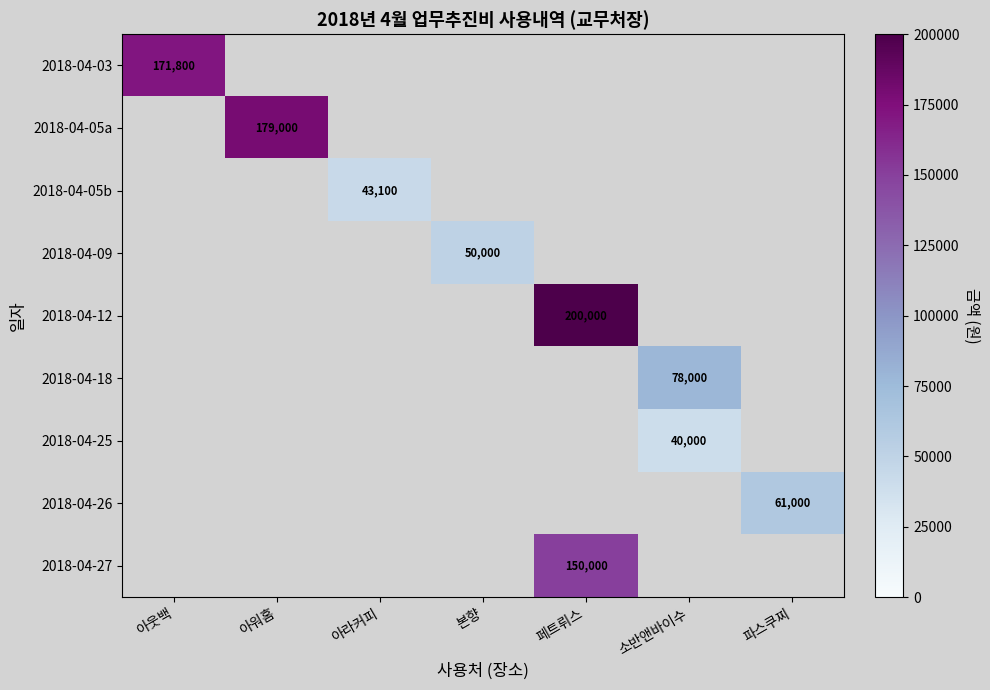

The value of 2018-04-12 at 페트뤼스 is 200000. True or false?

True